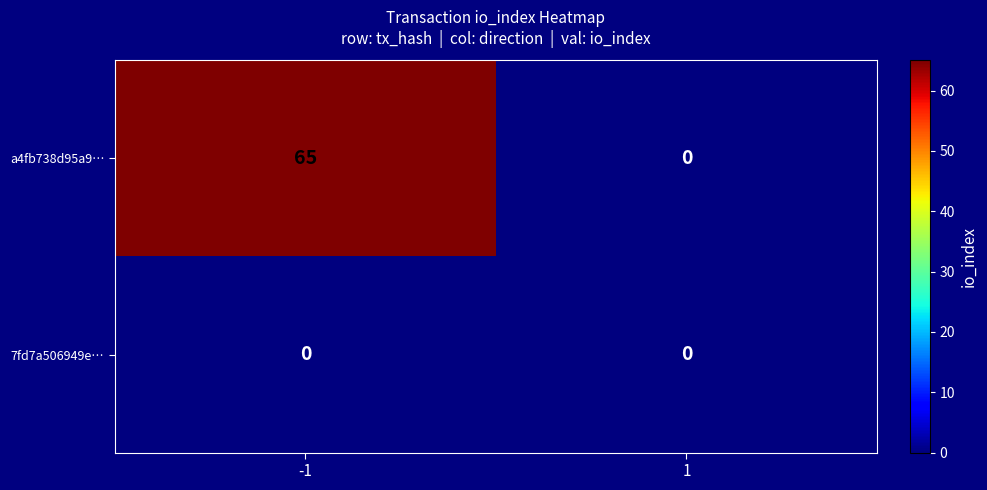

What is the difference between the a4fb738d95a9… values at -1 and 1?

65